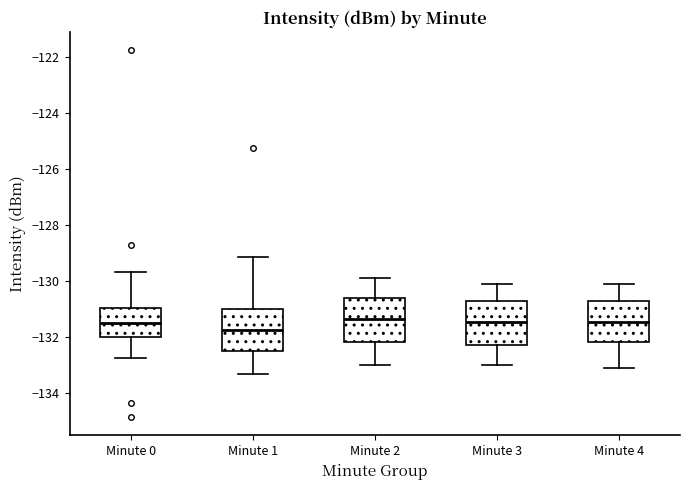

Where does the median line of the box for Minute 4 sit on the y-axis? The values are not printed on the chart, so give them approximately, as read against the axis.

-131.4